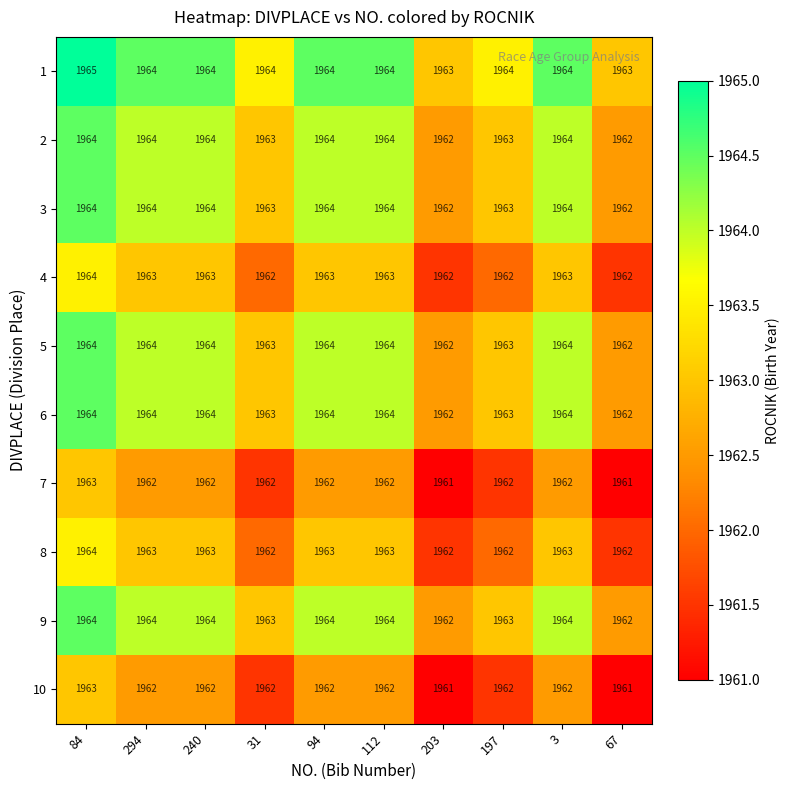

How many 7 values are between 1962 and 1963?

8